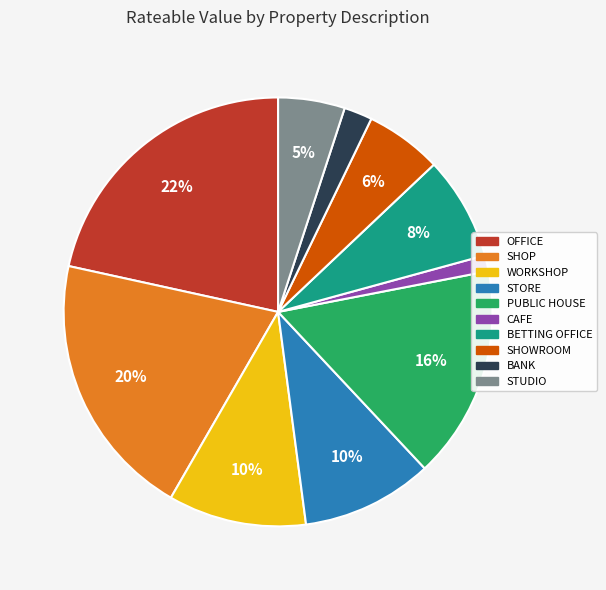

How many segments does this pie chart have?

10